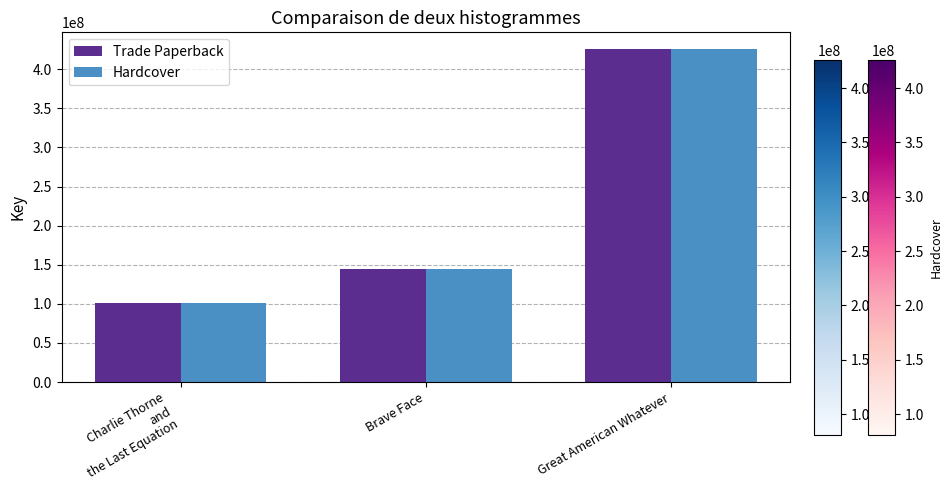

Where is Hardcover nearest to the value 263451773?

Brave Face